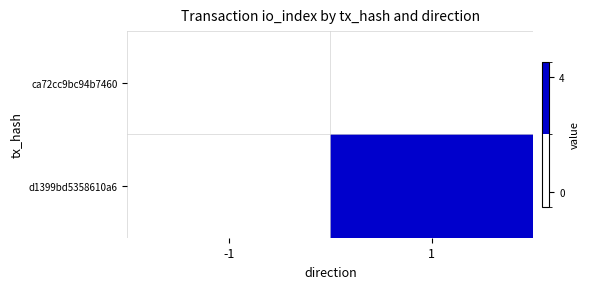

Reading left to right, list all the values displayed in this chart.

ca72cc9bc94b7460: -1=0	1=0
d1399bd5358610a6: -1=0	1=4